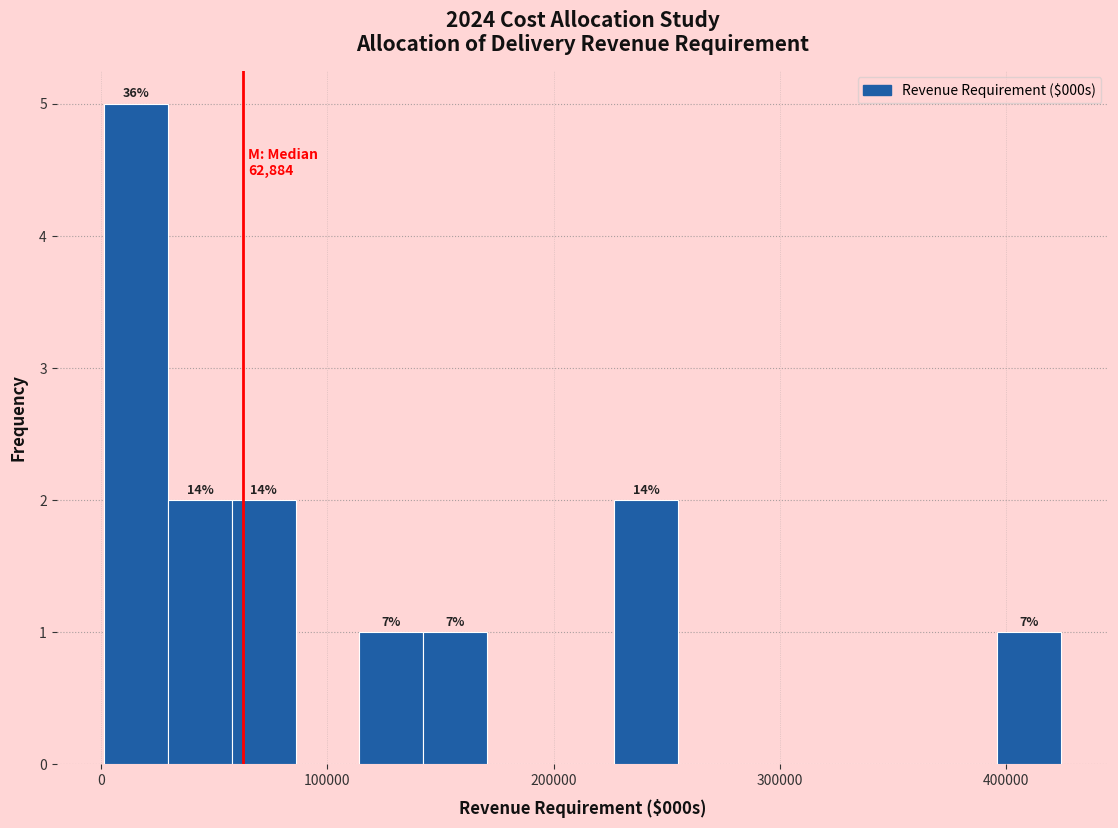

Around what value on the x-axis is the tallest bar? Give the approximate position of its centre, as read against the axis.

20000